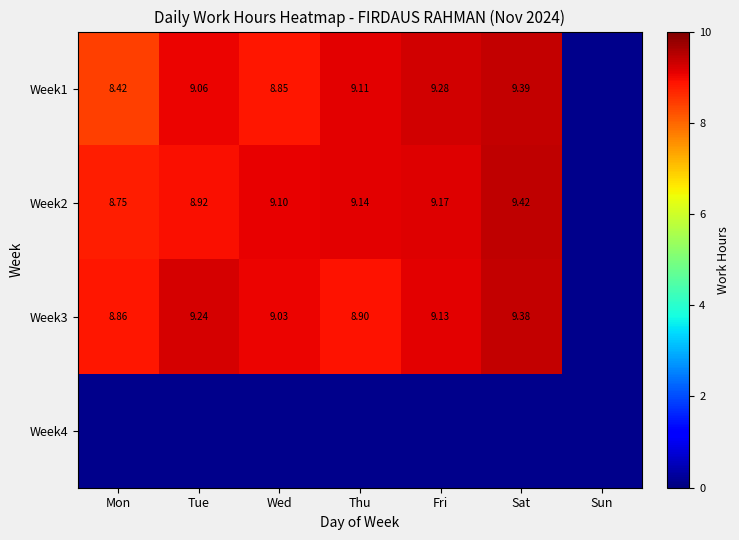

Is the value of Week3 at Fri greater than the value of Week2 at Mon?

Yes